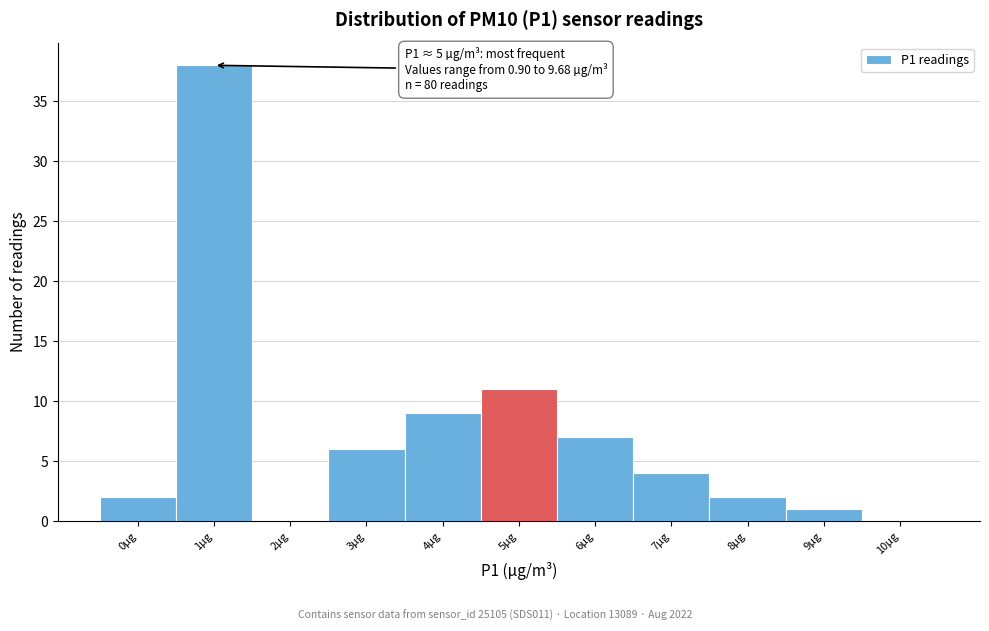

Reading right to left, transcribe all the data shown in this chart.

10µg=0	9µg=1	8µg=2	7µg=4	6µg=7	5µg=11	4µg=9	3µg=6	2µg=0	1µg=38	0µg=2